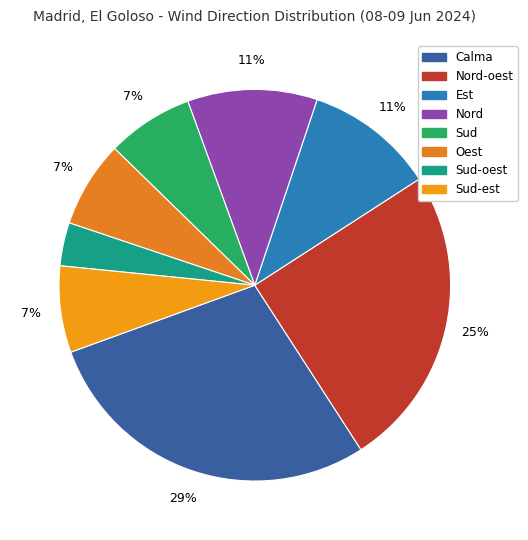

What percentage is NOT represented by Sud?

92.9%